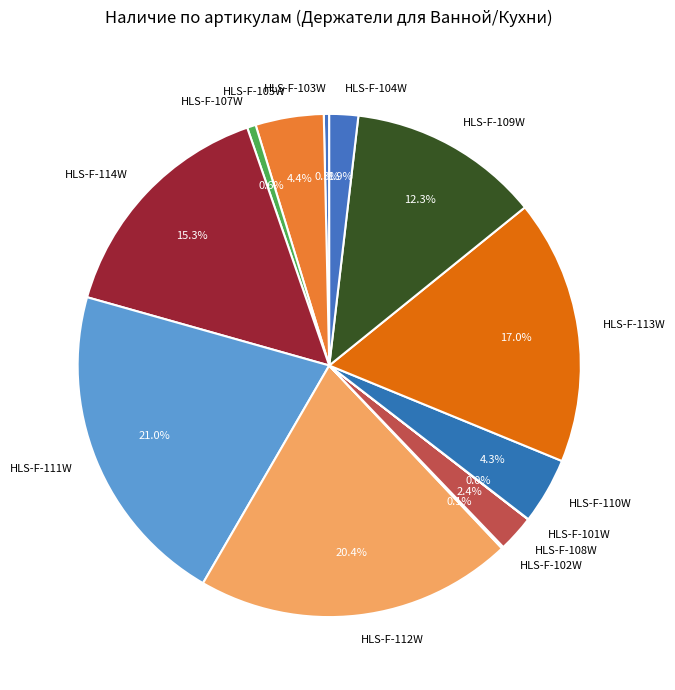

Combined, do HLS-F-104W and HLS-F-105W account for over 50%?

No